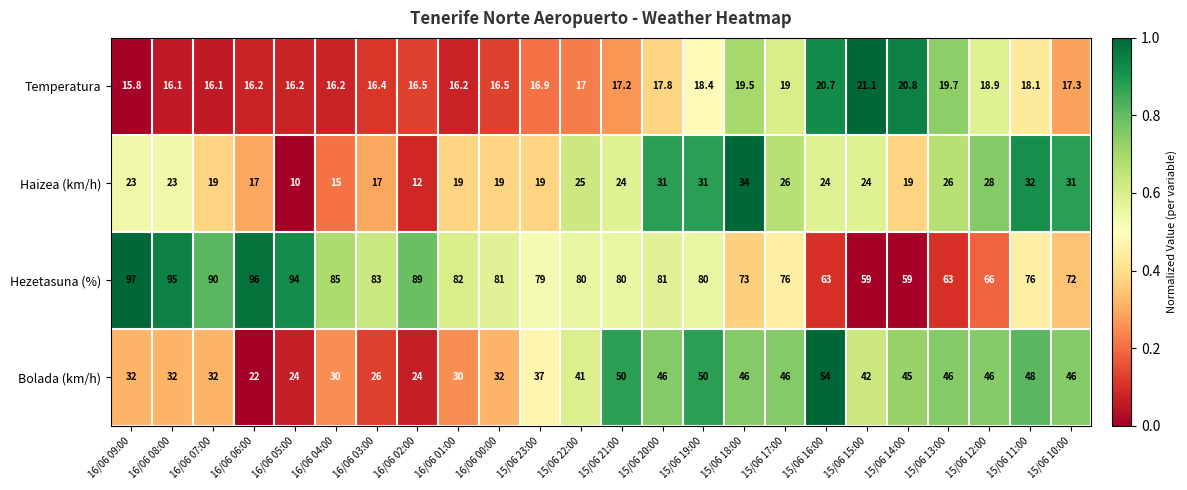

Is the value of Temperatura at 15/06 21:00 greater than the value of Haizea (km/h) at 15/06 16:00?

No